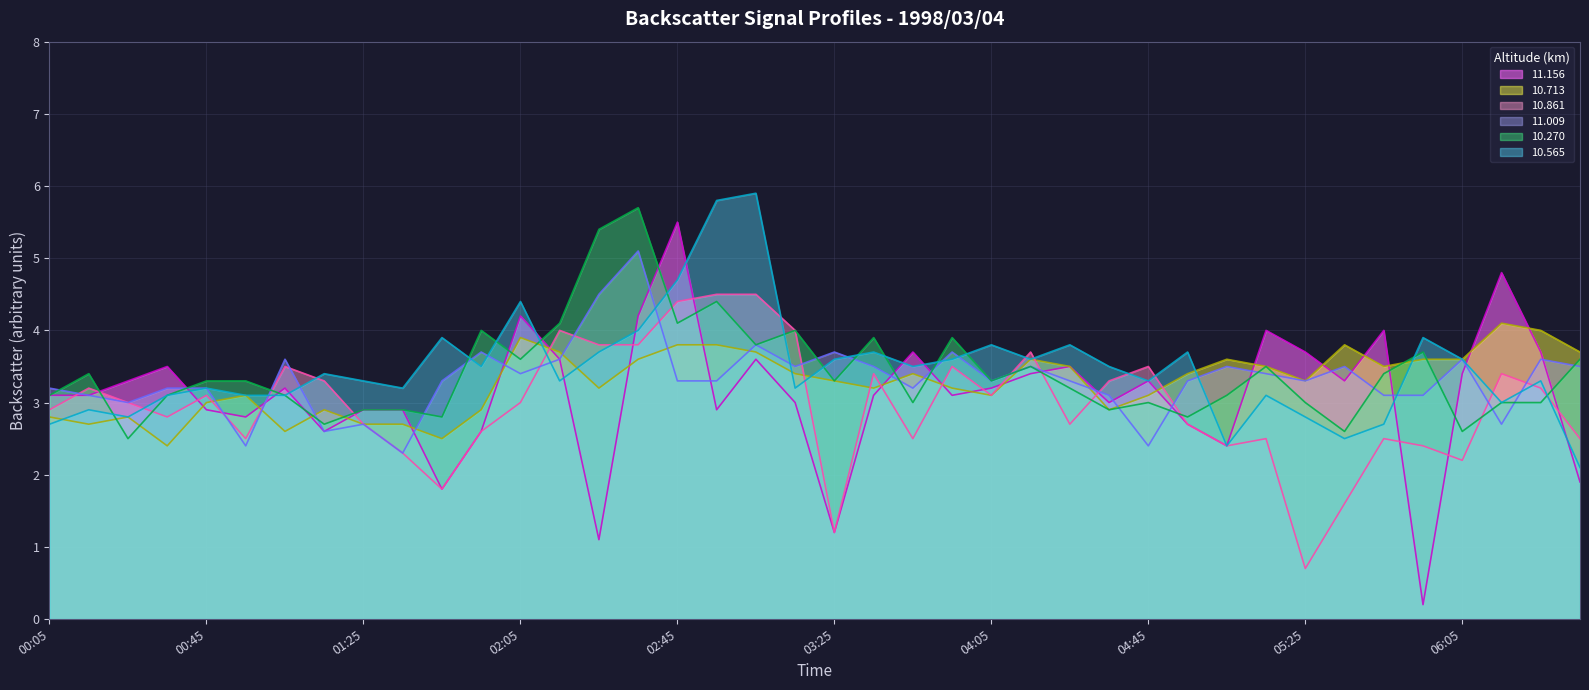

What is the difference between the highest and lowest values at 1998/03/04 01:55?

1.4